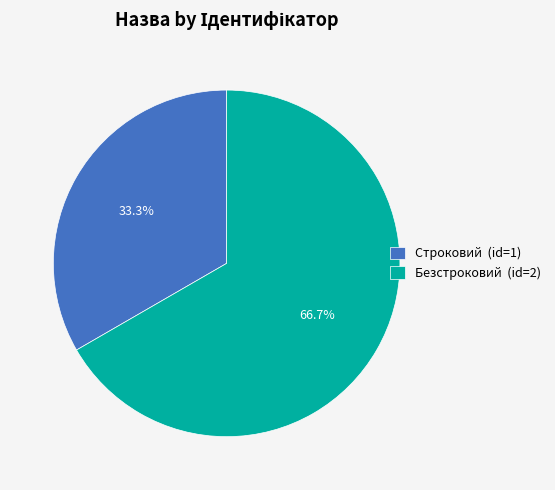

Combined, what portion of the pie is Строковий and Безстроковий?

100.0%